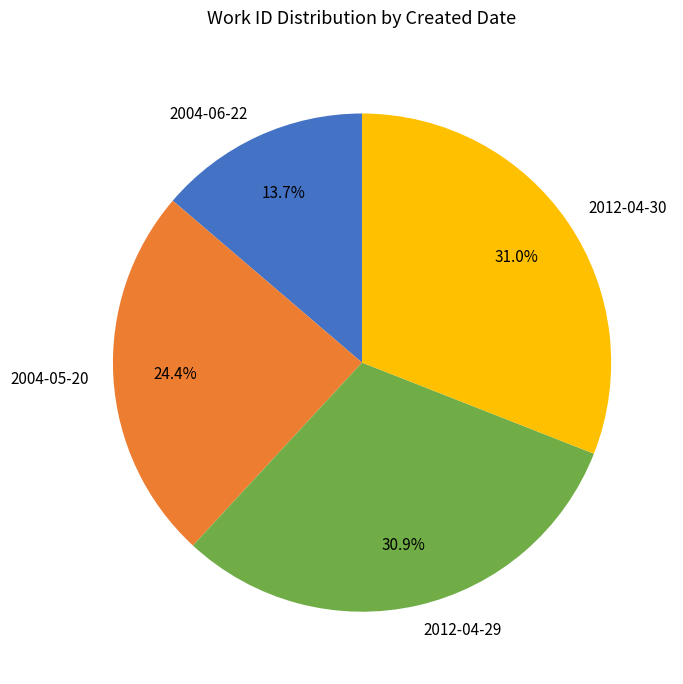

Does any single category account for the majority?

No